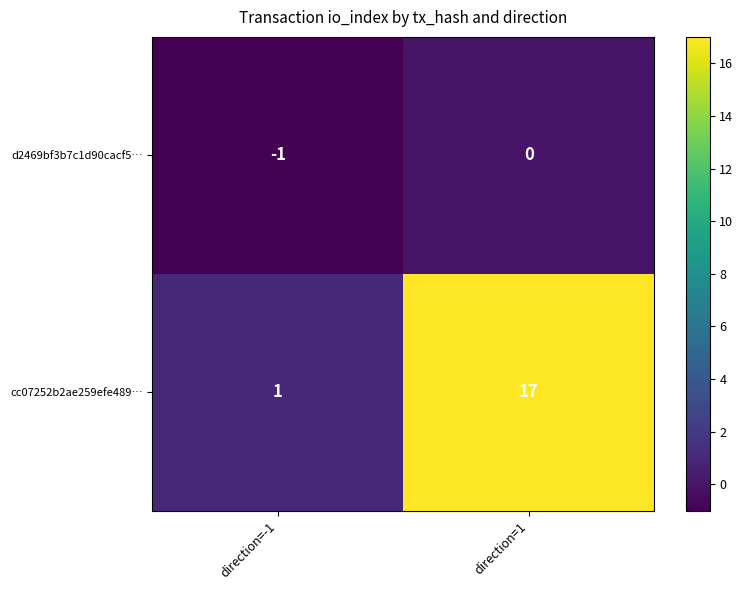

What is the difference between the maximum and minimum values in the cc07252b2ae259efe489… series?

16